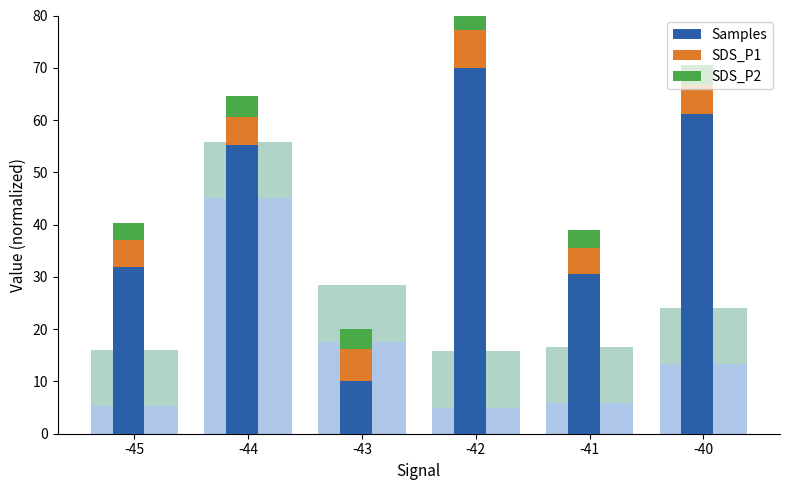

What is the difference between the SDS_P1 values at -42 and -40?

1.8